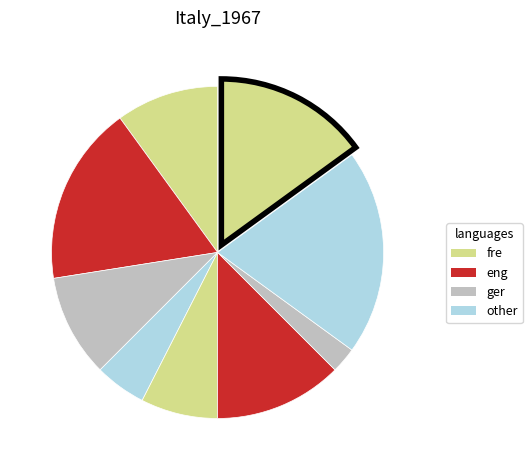

How many slices are in this pie chart?

9